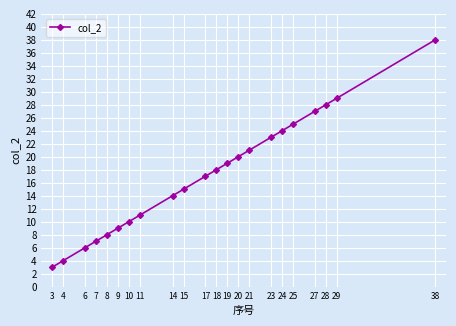

Rank the categories by value from lowest to highest.

3, 4, 6, 7, 8, 9, 10, 11, 14, 15, 17, 18, 19, 20, 21, 23, 24, 25, 27, 28, 29, 38